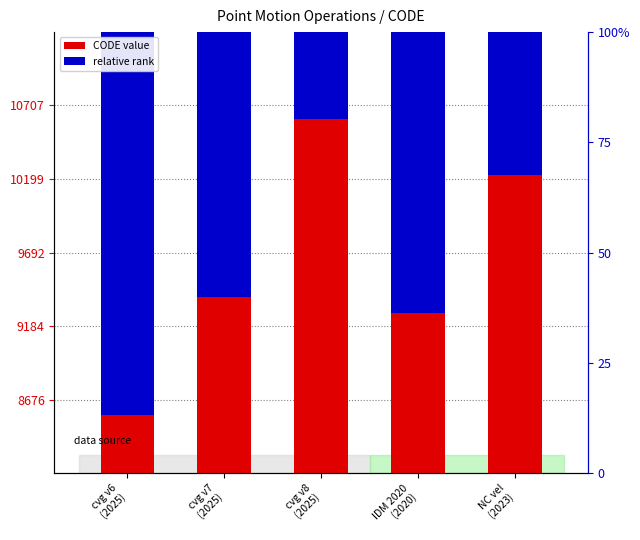

At which label does relative rank first exceed 8818?

cvg v7
(2025)